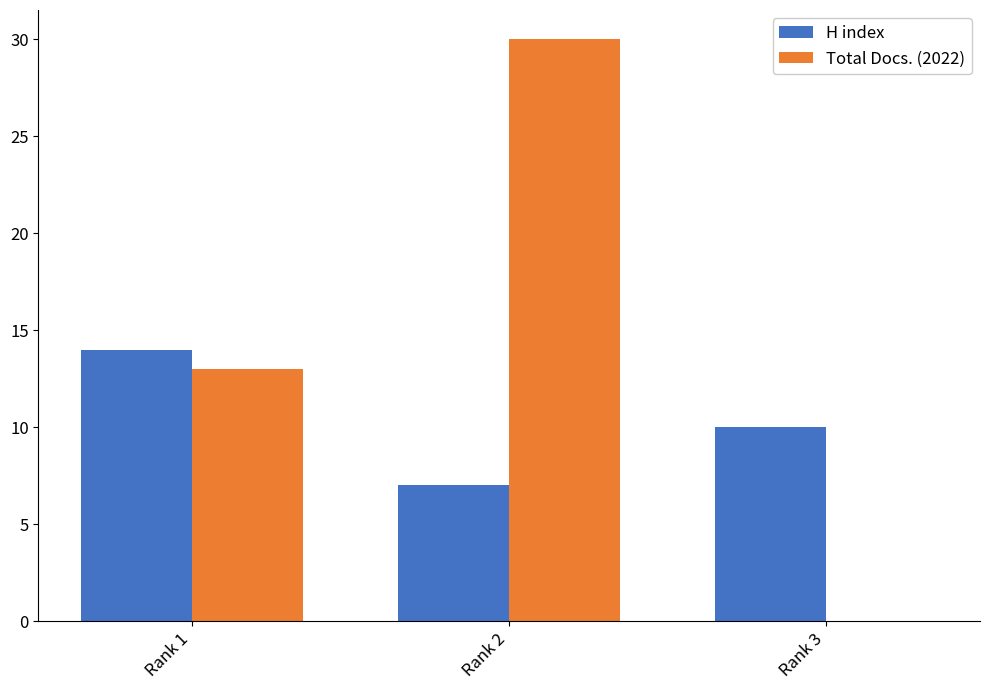

At which label does H index reach its peak?

Rank 1